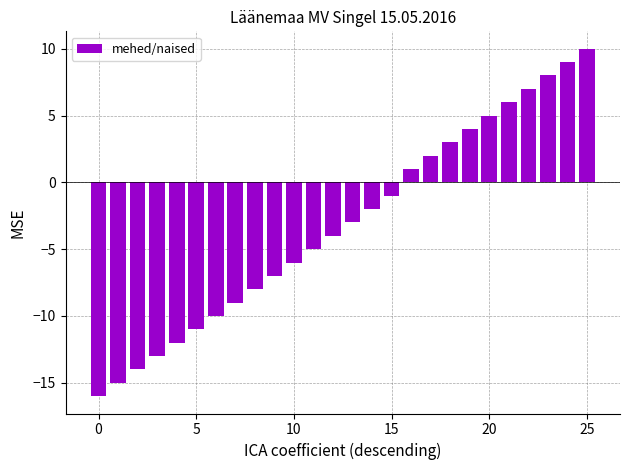

What is the maximum value shown in the chart?

10